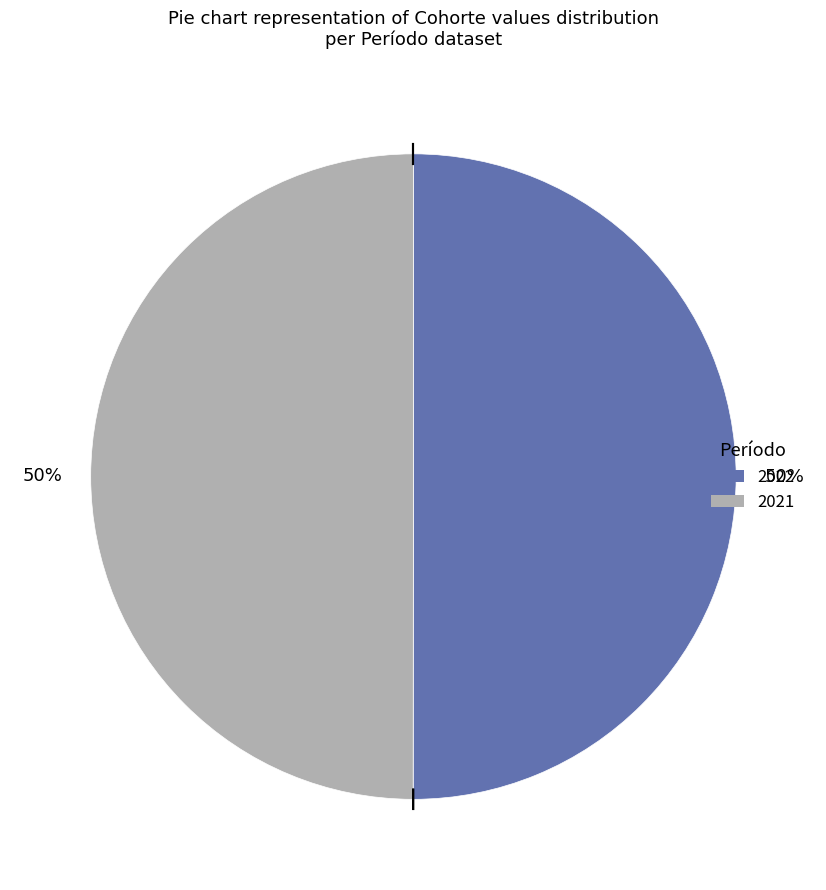

Count the number of slices in the pie.

2